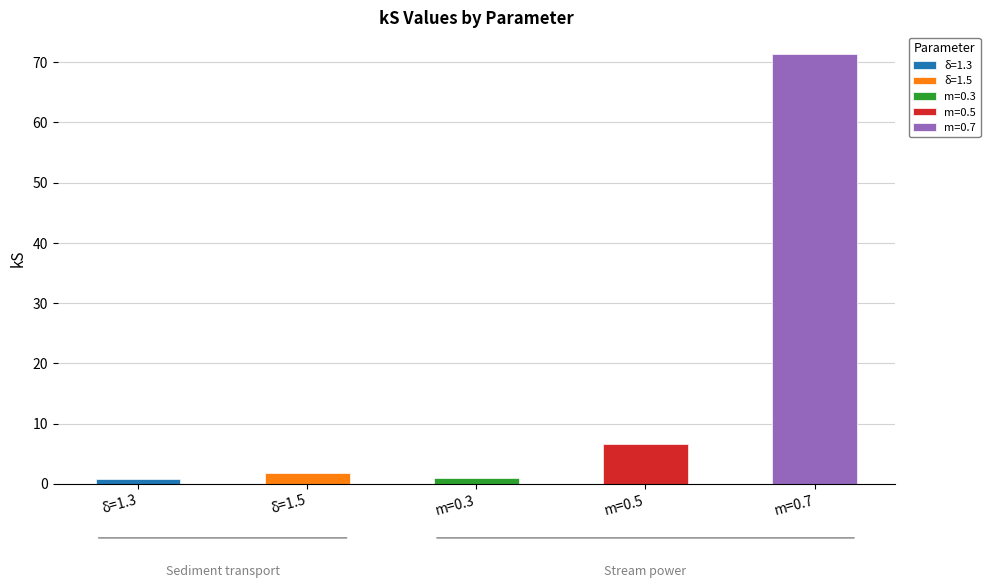

Between δ=1.5 and m=0.3, which is larger?

δ=1.5